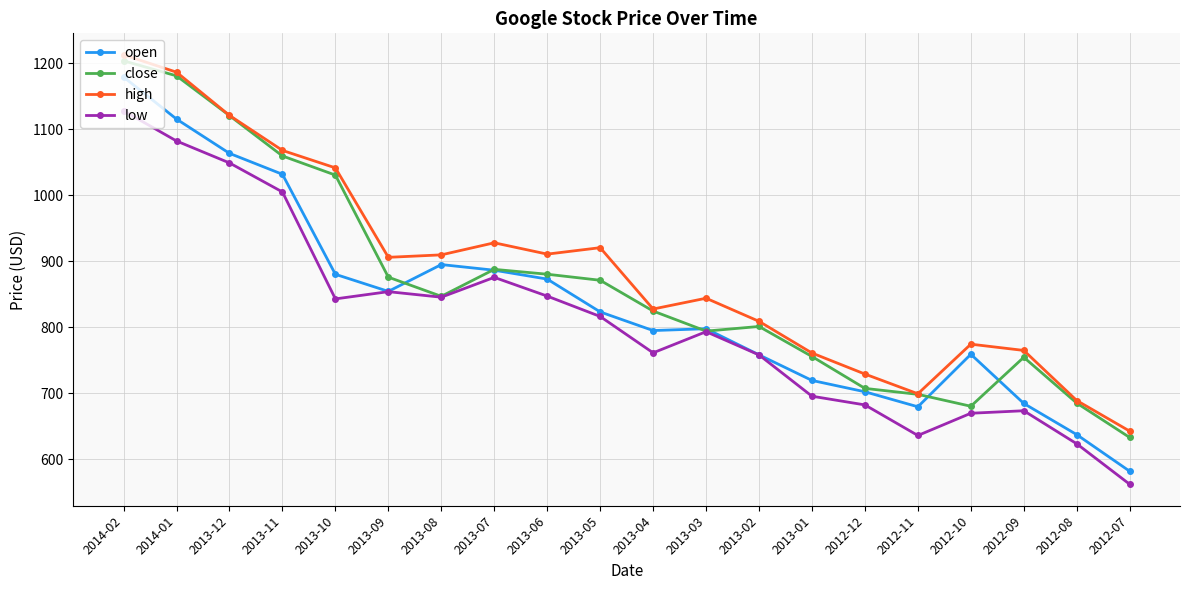

What is the maximum value for high?

1212.9